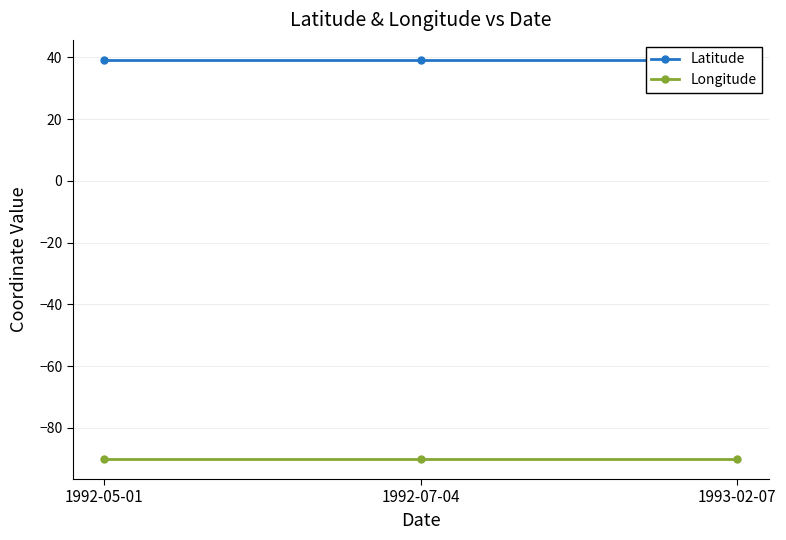

What is the minimum value shown in the chart?

-90.1